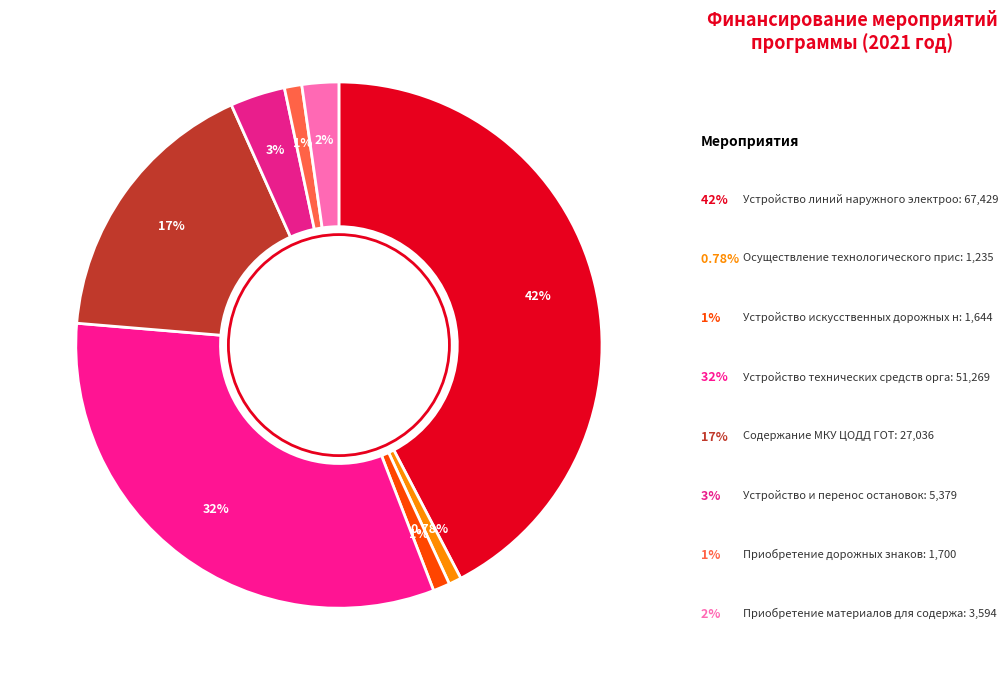

Count the number of slices in the pie.

8